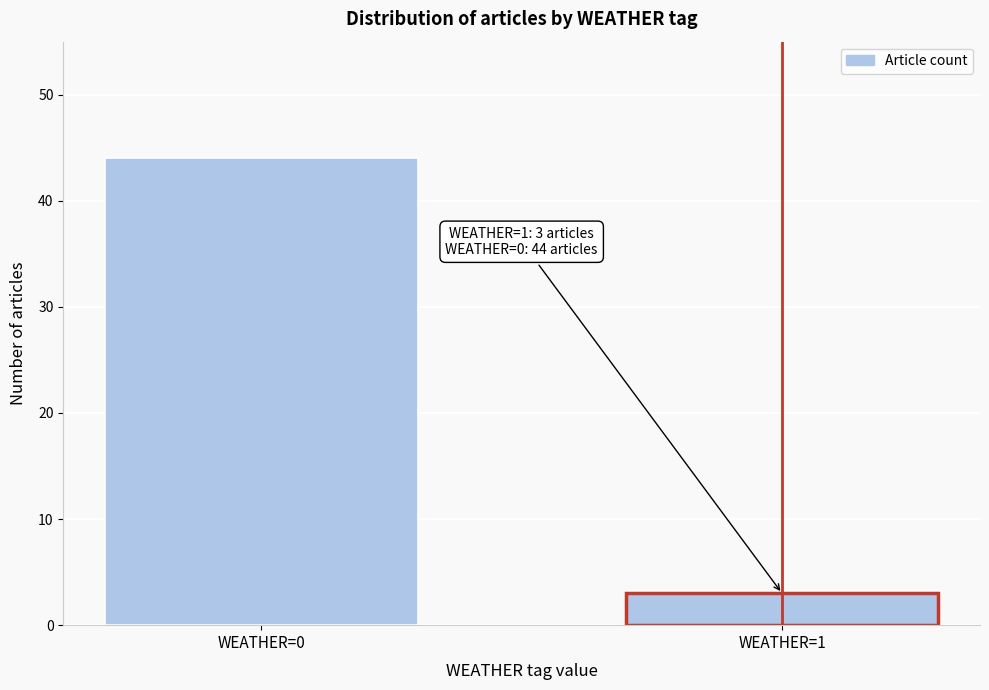

Reading left to right, list all the values displayed in this chart.

WEATHER=0=44	WEATHER=1=3